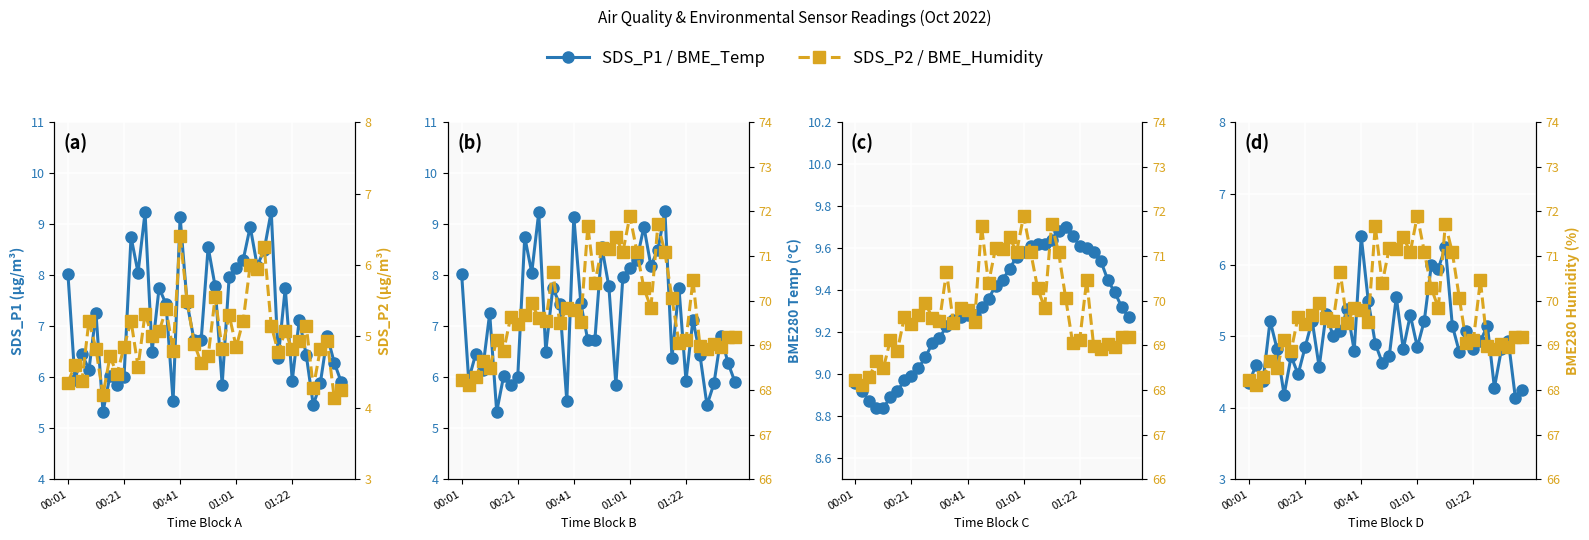

True or false: BME_Hum and SDS_P1 cross at least once.

False